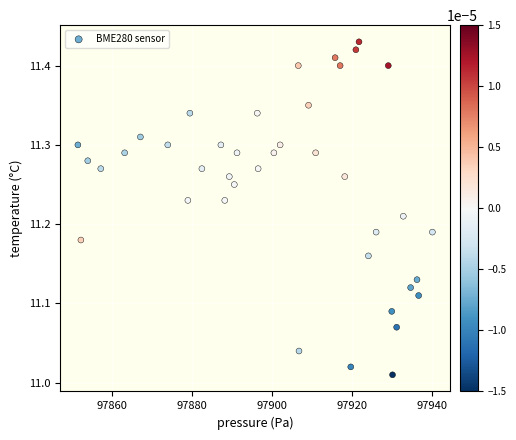

What is the range of Y values (max minus min)?

0.4